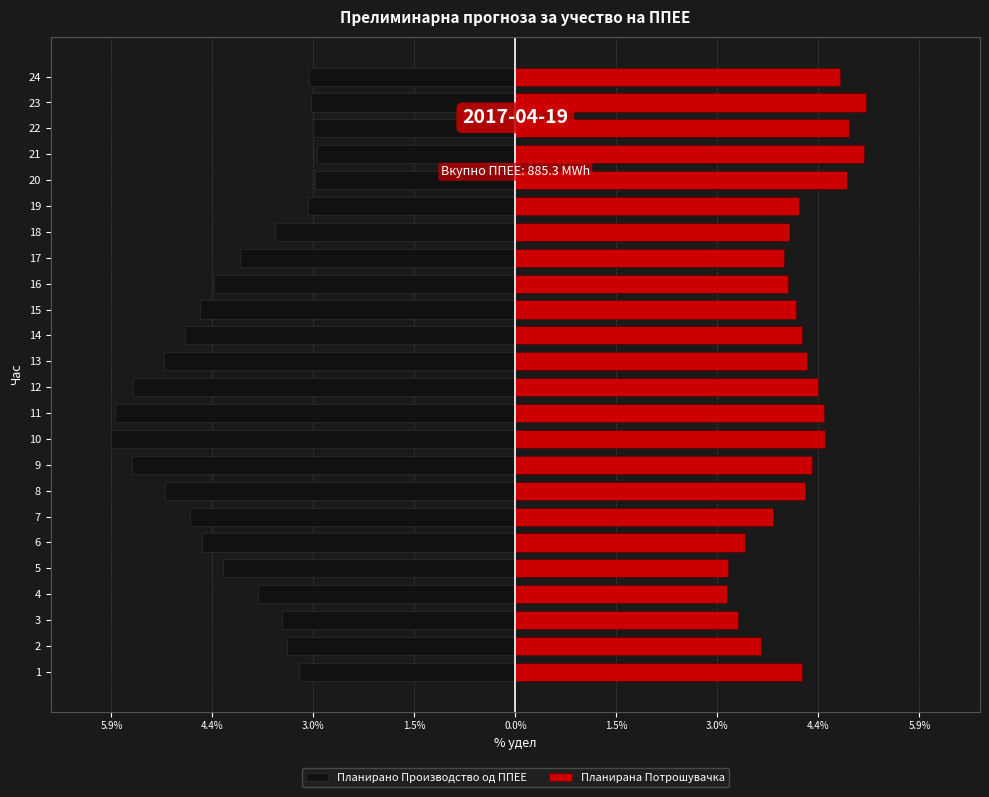

What is the label of the 4th bar from the right?

20